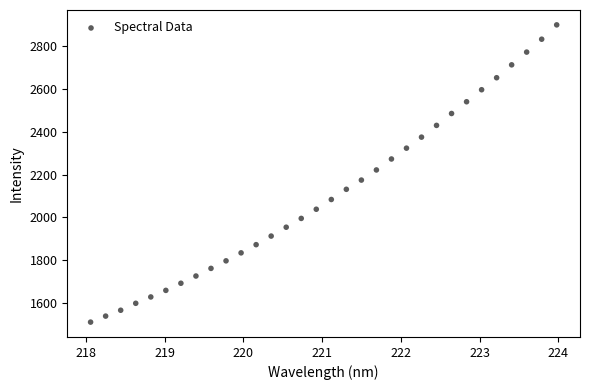

What is the range of Y values (max minus min)?

1391.8